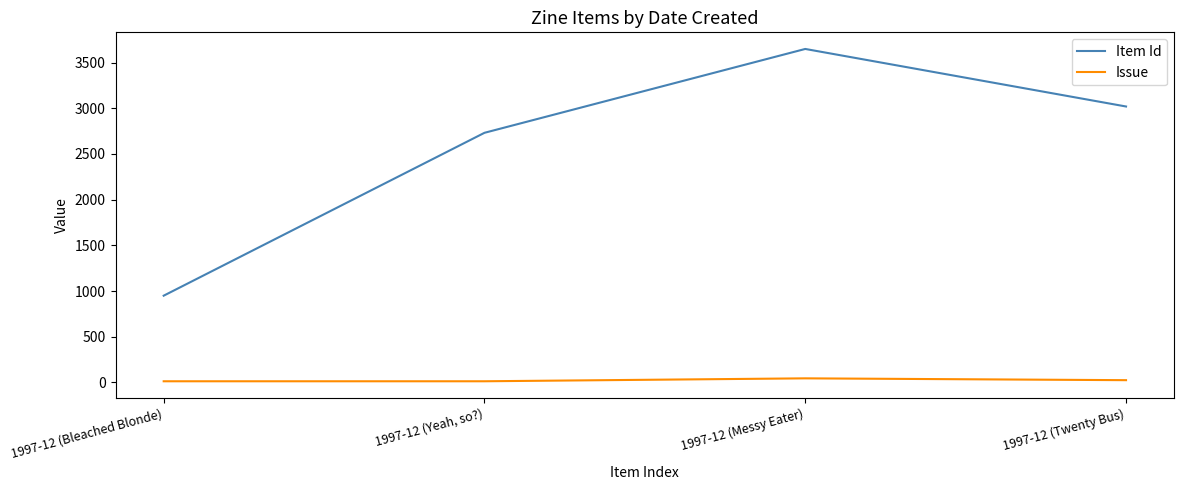

Count the number of data series in this chart.

2